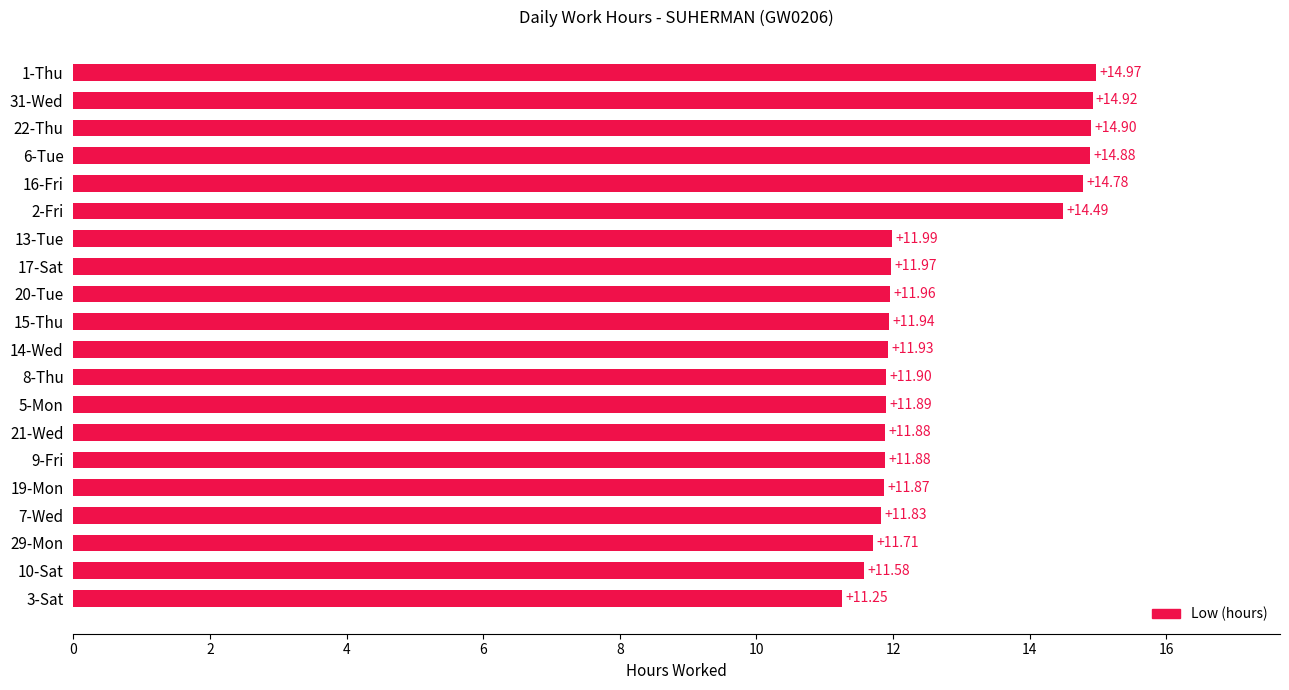

What is the sum of all values?

254.5